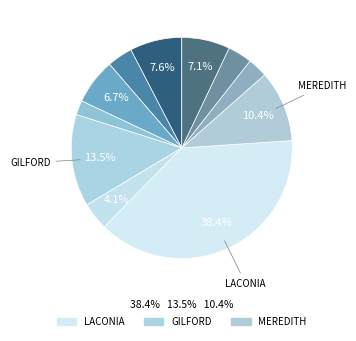

Count the number of slices in the pie.

11